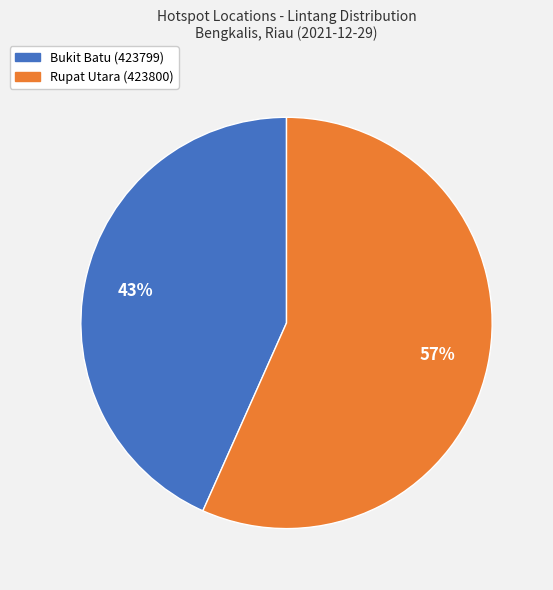

Between Rupat Utara (423800) and Bukit Batu (423799), which is larger?

Rupat Utara (423800)